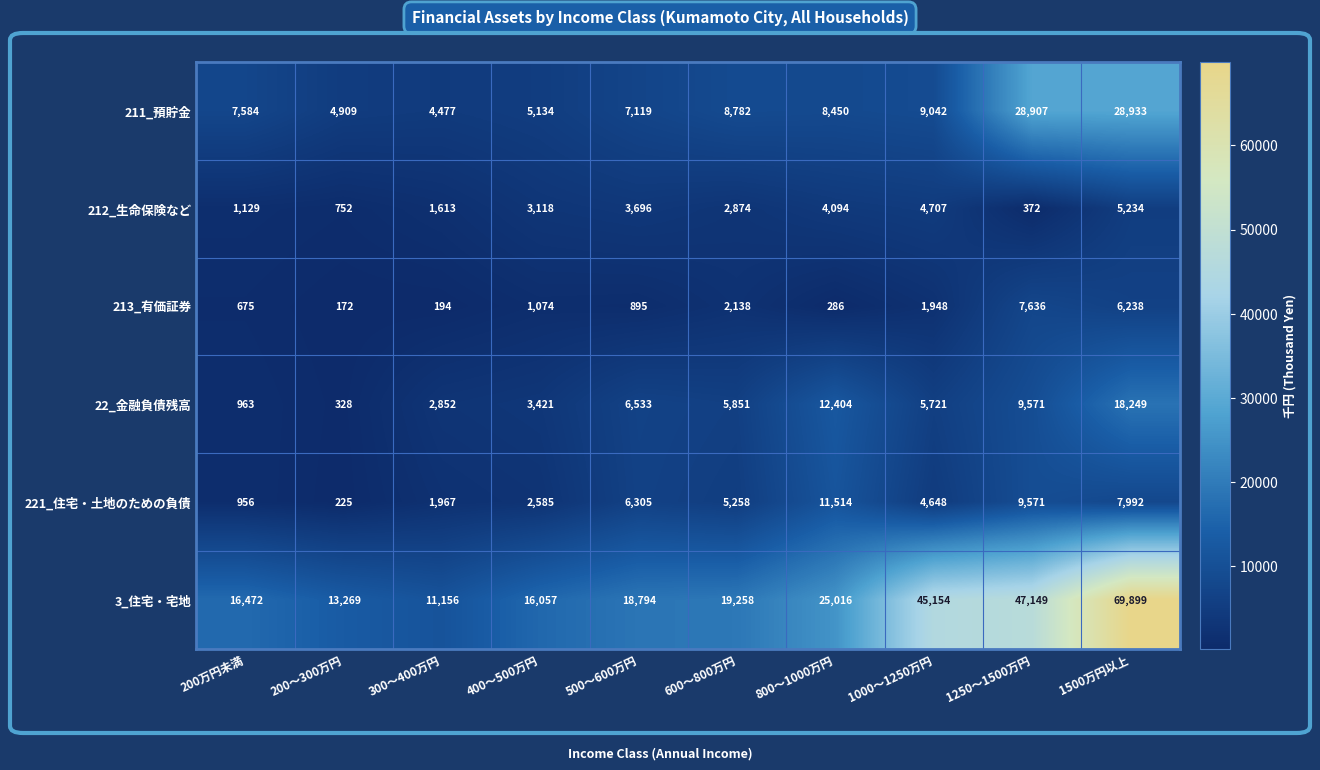

What is the maximum value shown in the chart?

69899